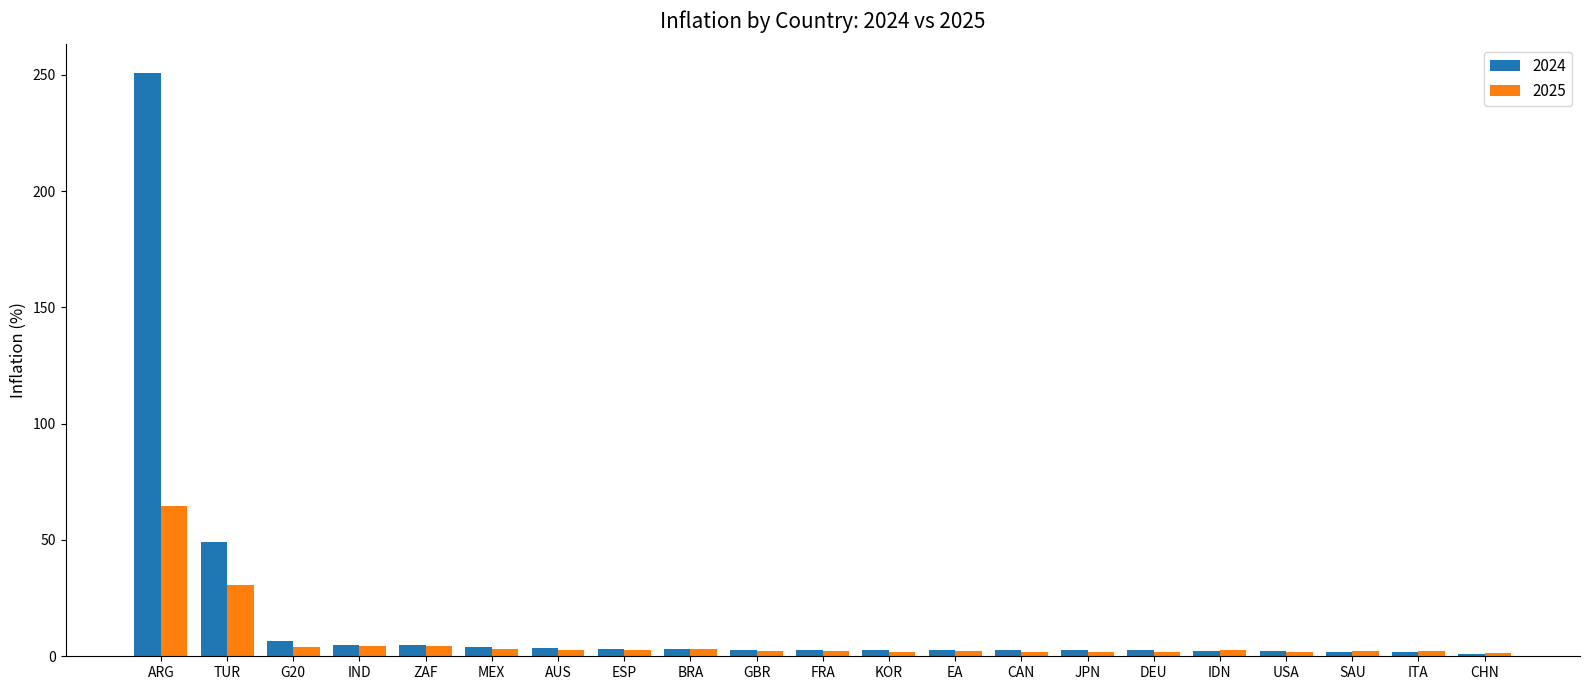

Rank the series by their maximum value, from lowest to highest.

2025, 2024